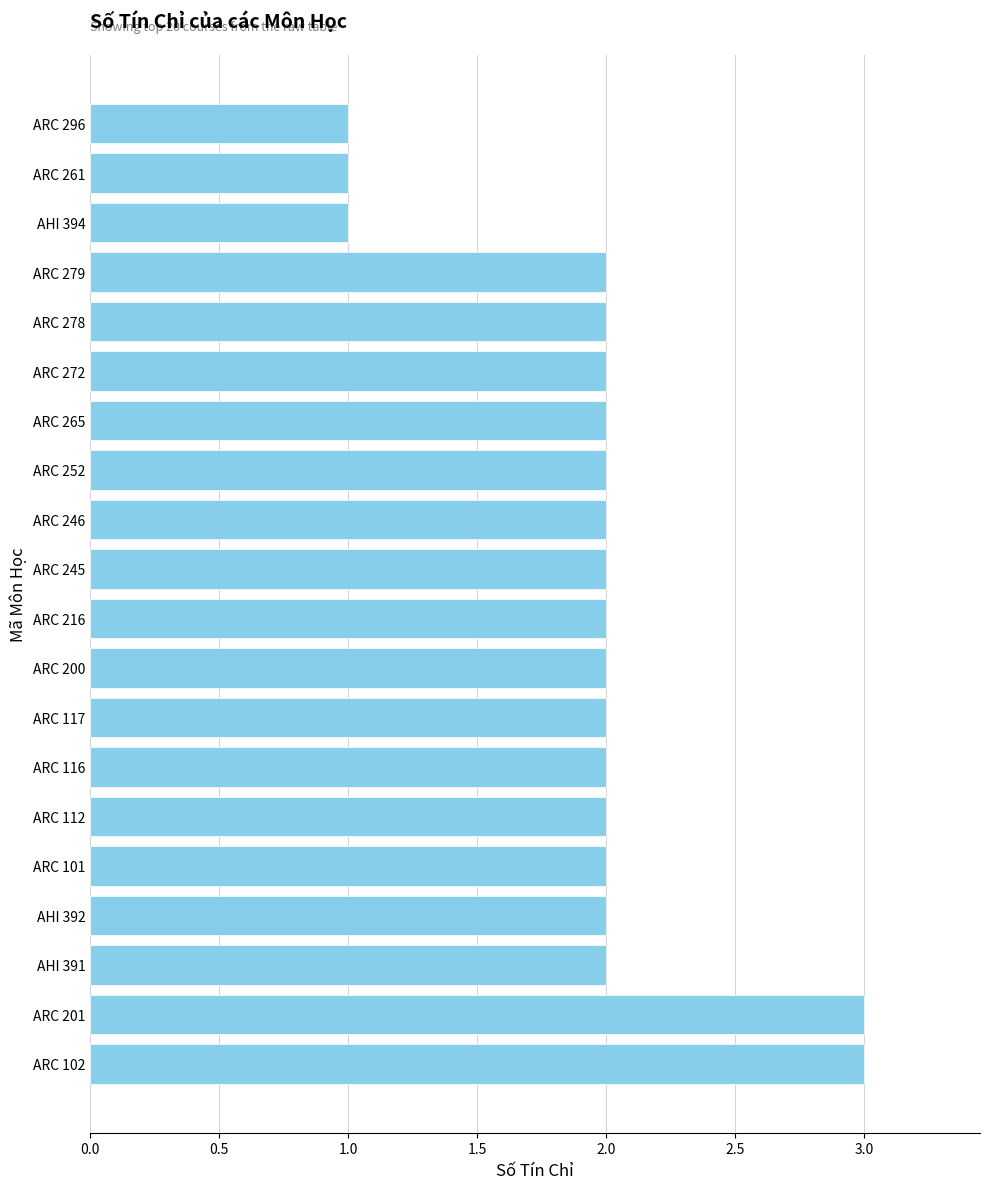

Which has a higher value, ARC 201 or ARC 252?

ARC 201